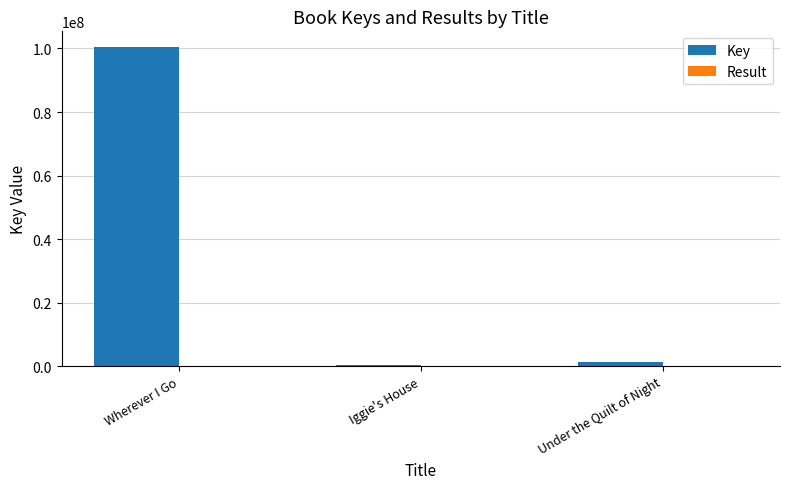

What is the sum of all Key values?

101932103